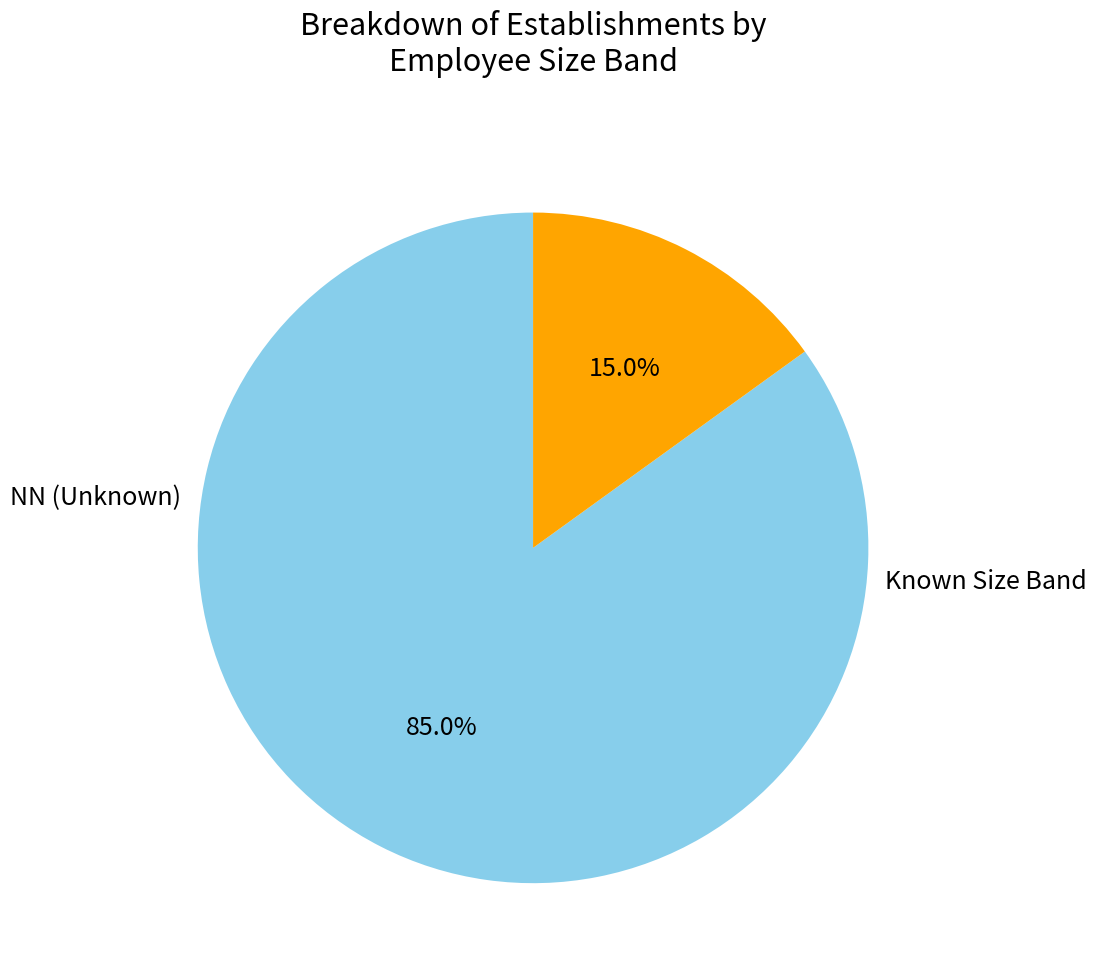

Is there a majority slice in this chart?

Yes